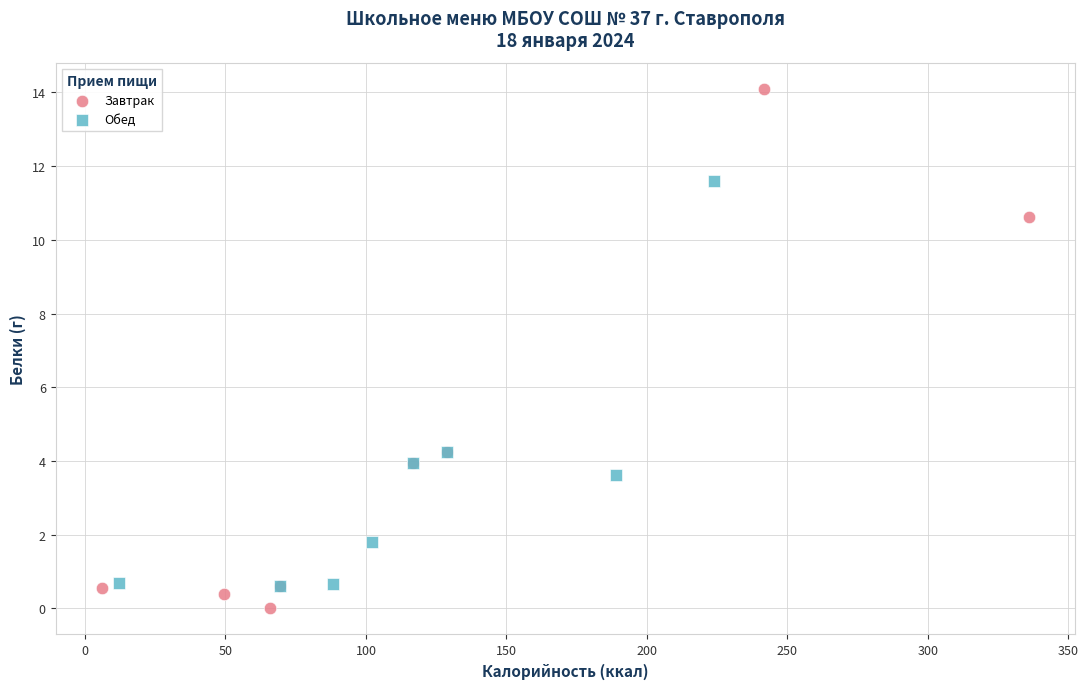

Which series has the widest spread of Y values?

Завтрак